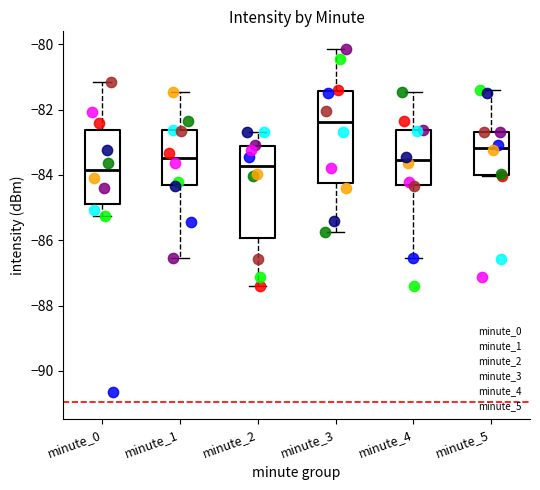

Where is the lower edge of the box for minute_3 on the y-axis? The values are not printed on the chart, so give them approximately, as read against the axis.

-84.2